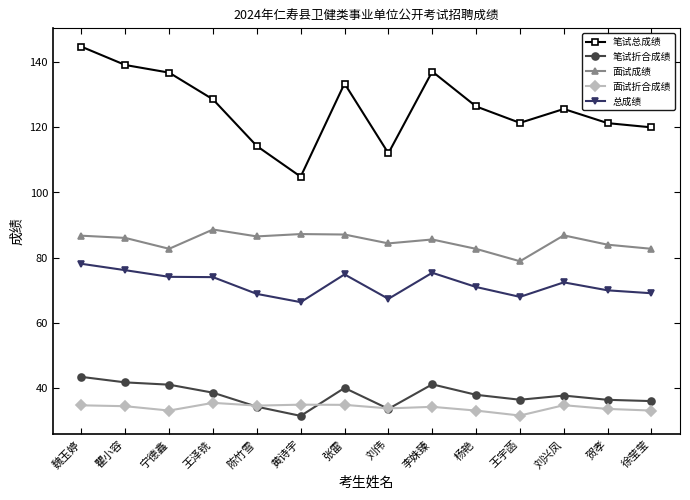

What is the sum of the 总成绩 values at 瞿小容 and 张雷?

151.0